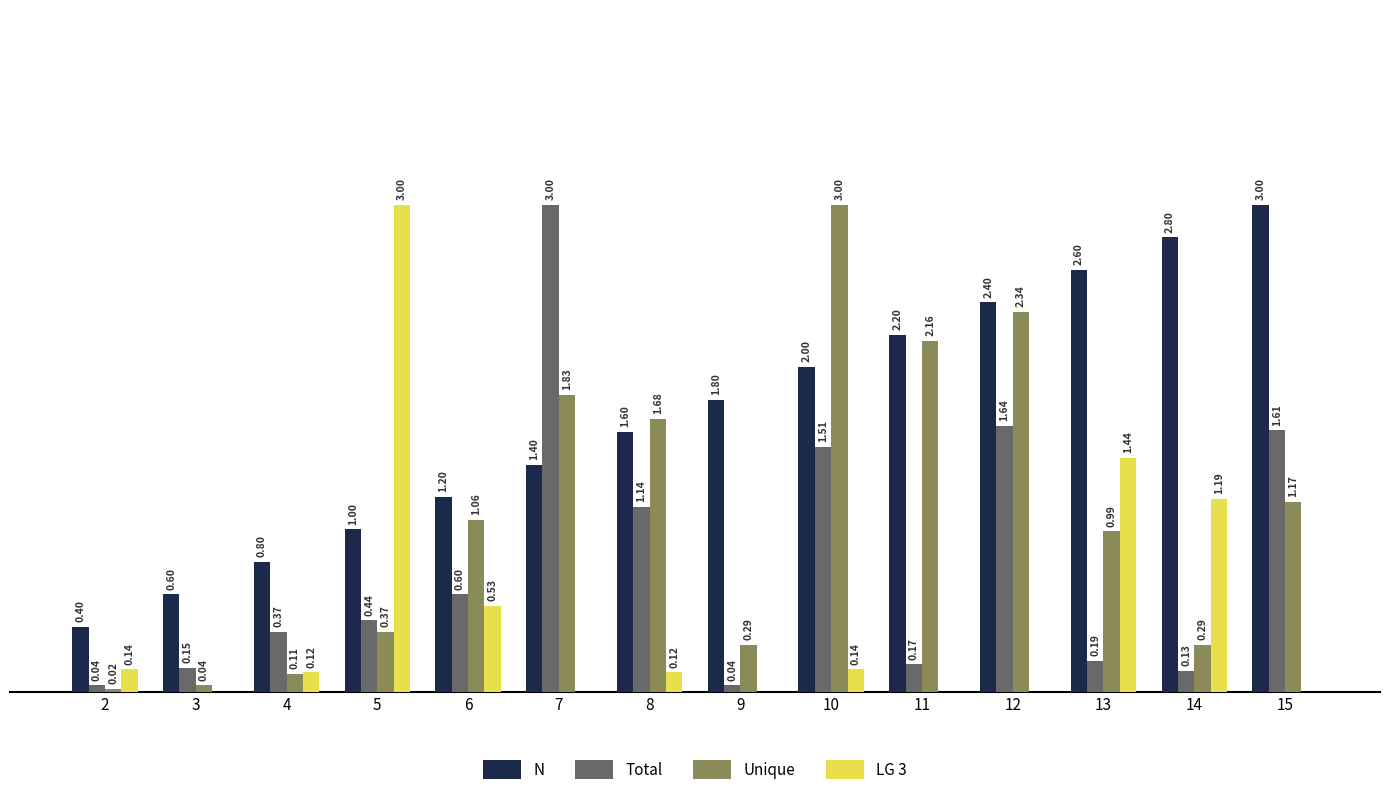

Between 11 and 12, which series saw the biggest shift?

Total